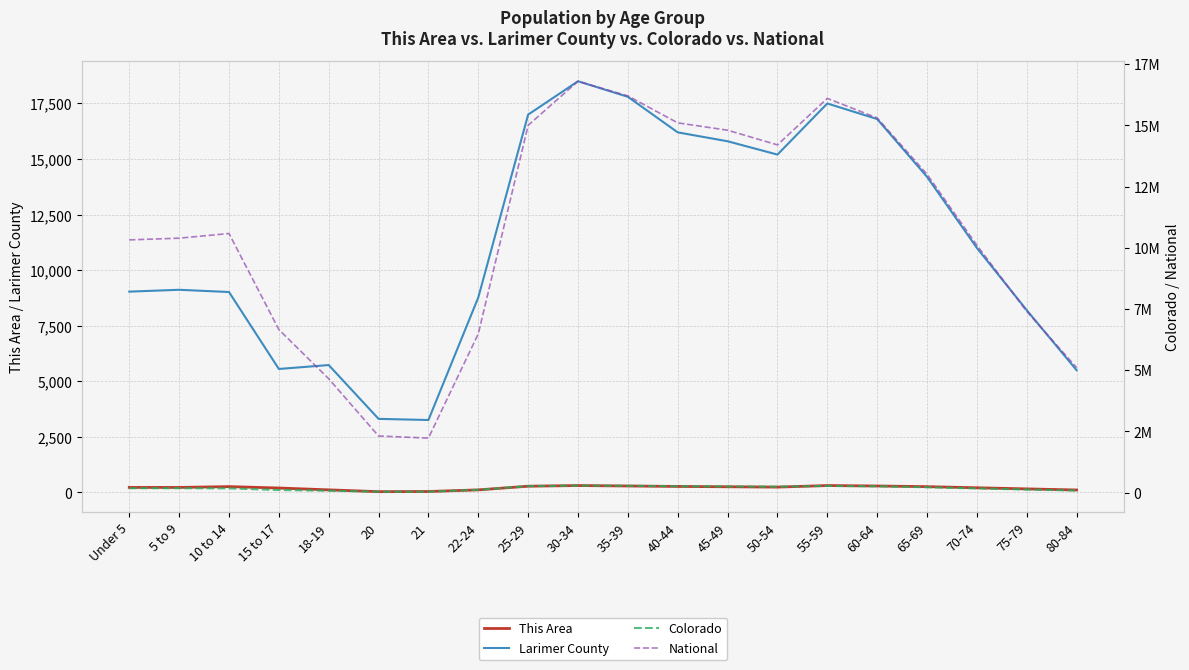

How many distinct data groups are displayed?

4